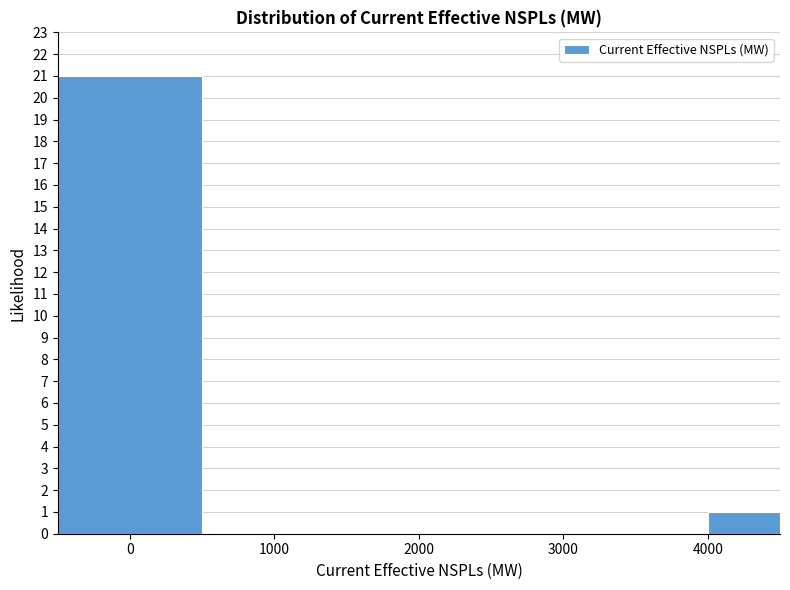

Reading left to right, transcribe this chart: for each bar, give the range it covers on the x-axis and its height. The values are not printed on the chart, so give them approximately, as read against the axis.

-500 to 500: 21
500 to 1000: 0
1000 to 1500: 0
1500 to 2000: 0
2000 to 2500: 0
2500 to 3000: 0
3000 to 3500: 0
3500 to 4000: 0
4000 to 4500: 1